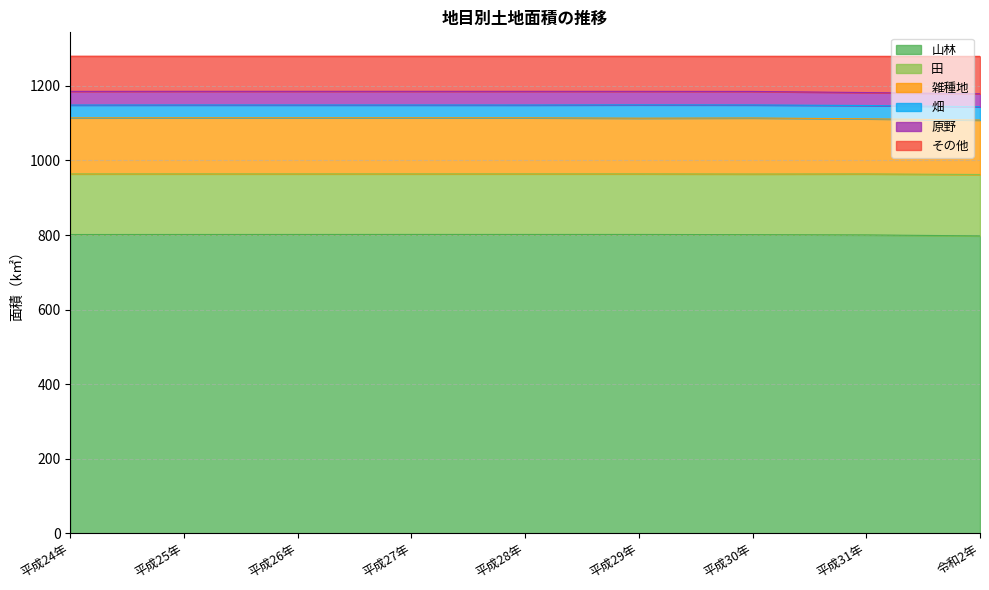

What is the difference between the second highest and second lowest values in the 雑種地 series?

2.7